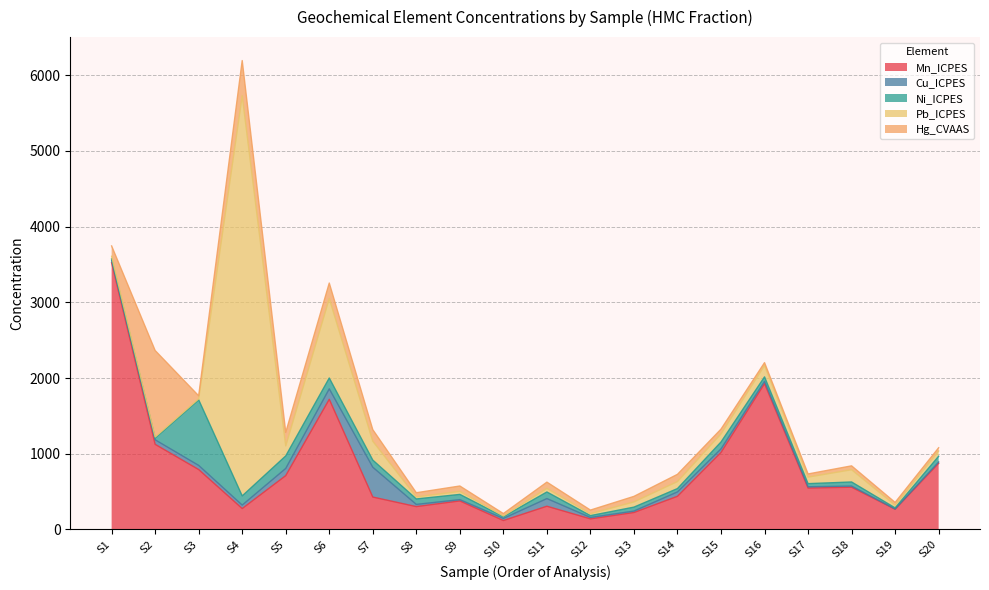

True or false: Cu_ICPES and Pb_ICPES cross at least once.

True